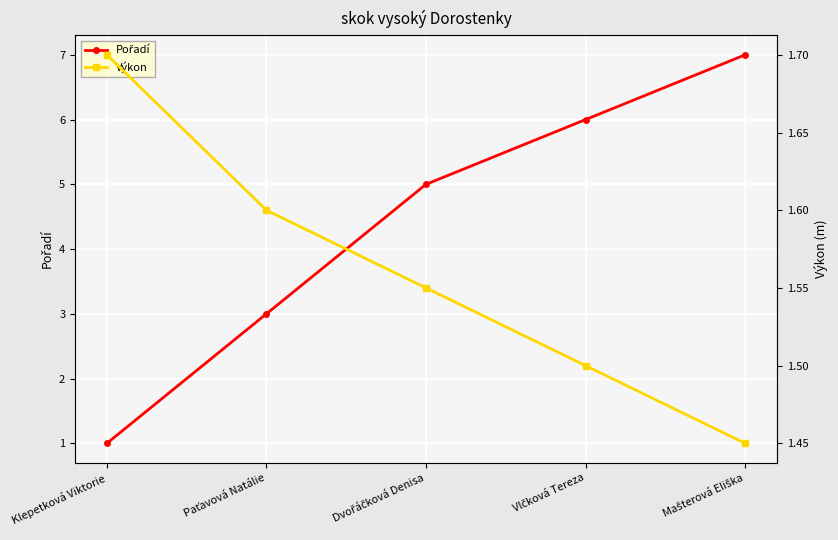

Count the Pořadí values in the range 3 to 6.

3